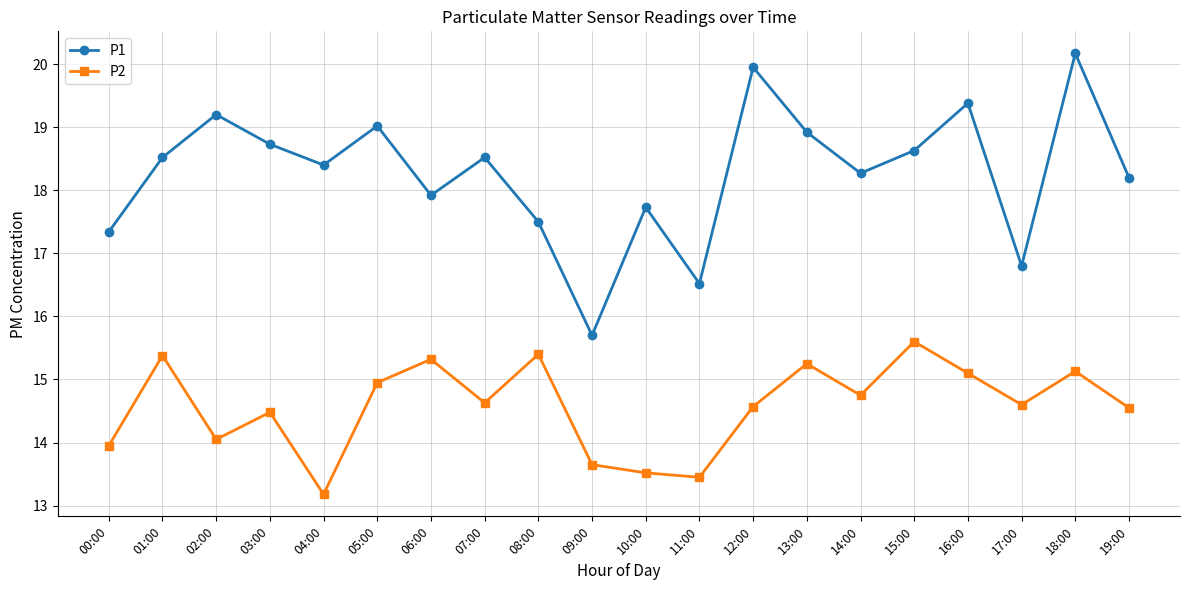

What are all the series names shown in the legend?

P1, P2